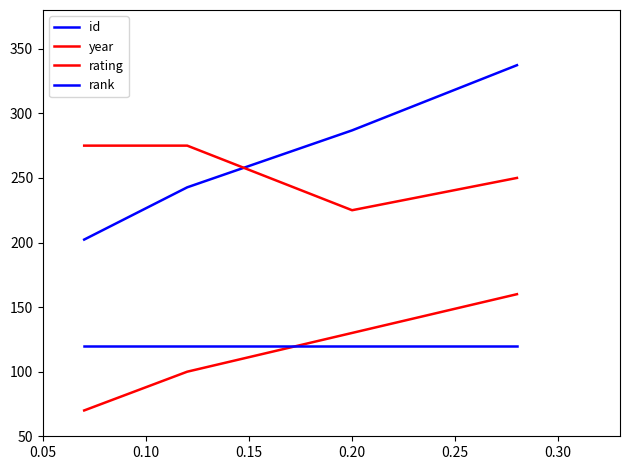

Does the chart display data point markers on the line(s)?

No